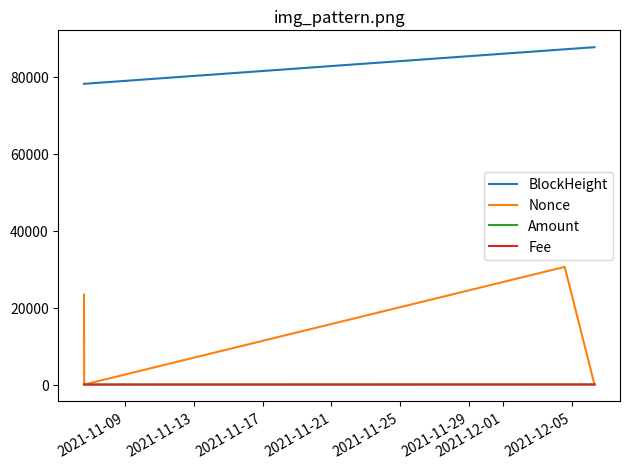

Which series has the largest total across all categories?

BlockHeight